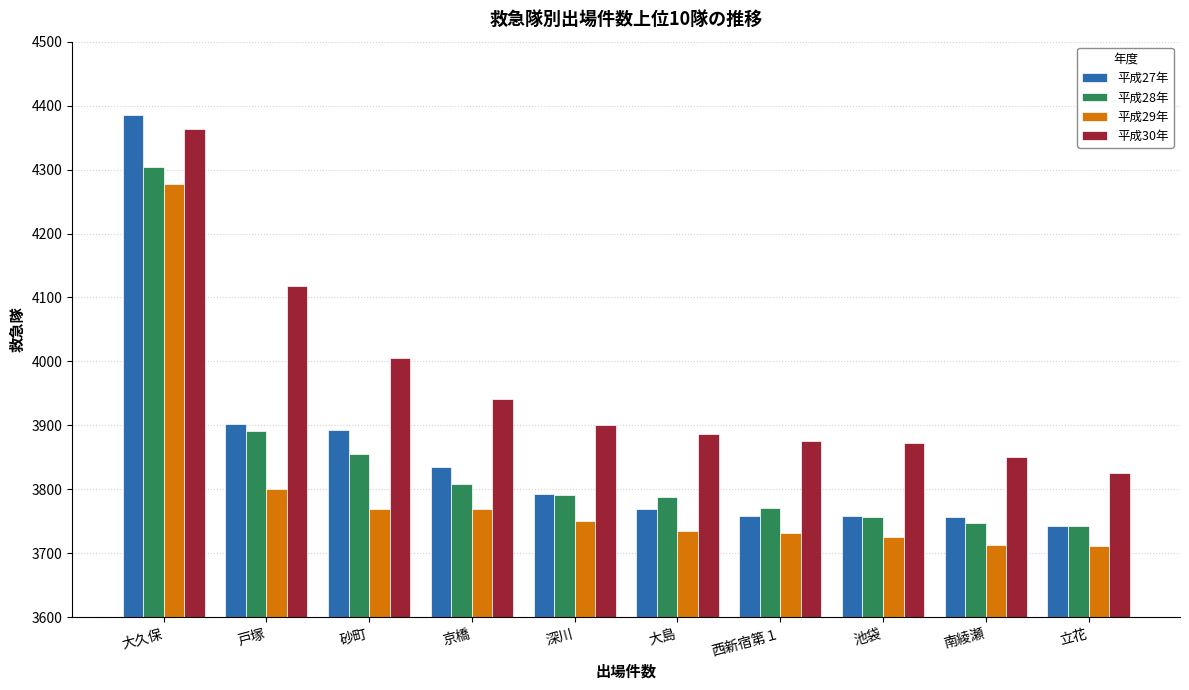

What is the sum of the 平成27年 values at 京橋 and 南綾瀬?

7591